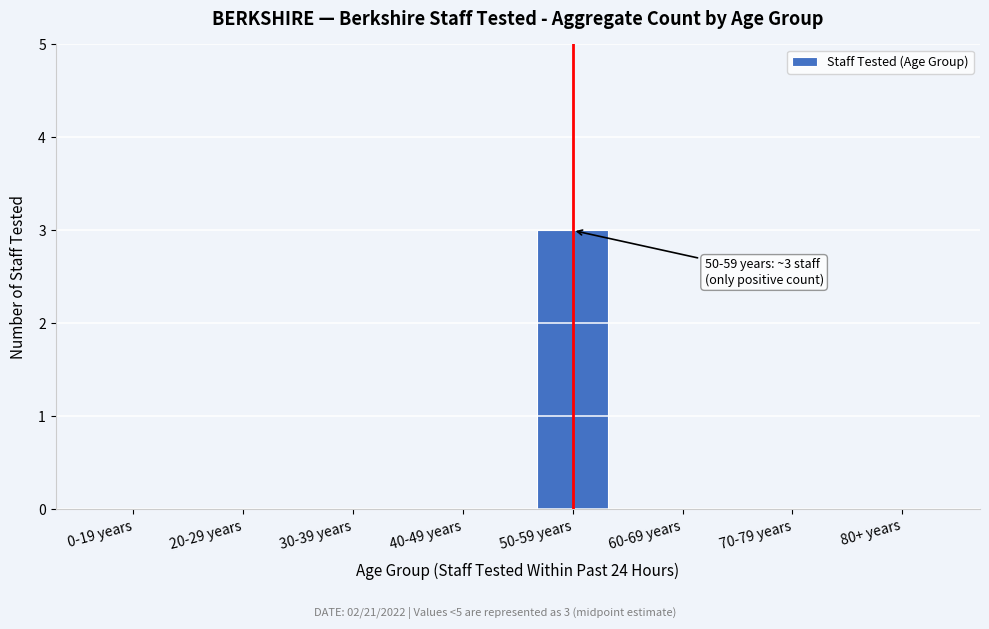

Reading left to right, extract all data points from this chart.

0-19 years=0	20-29 years=0	30-39 years=0	40-49 years=0	50-59 years=3	60-69 years=0	70-79 years=0	80+ years=0